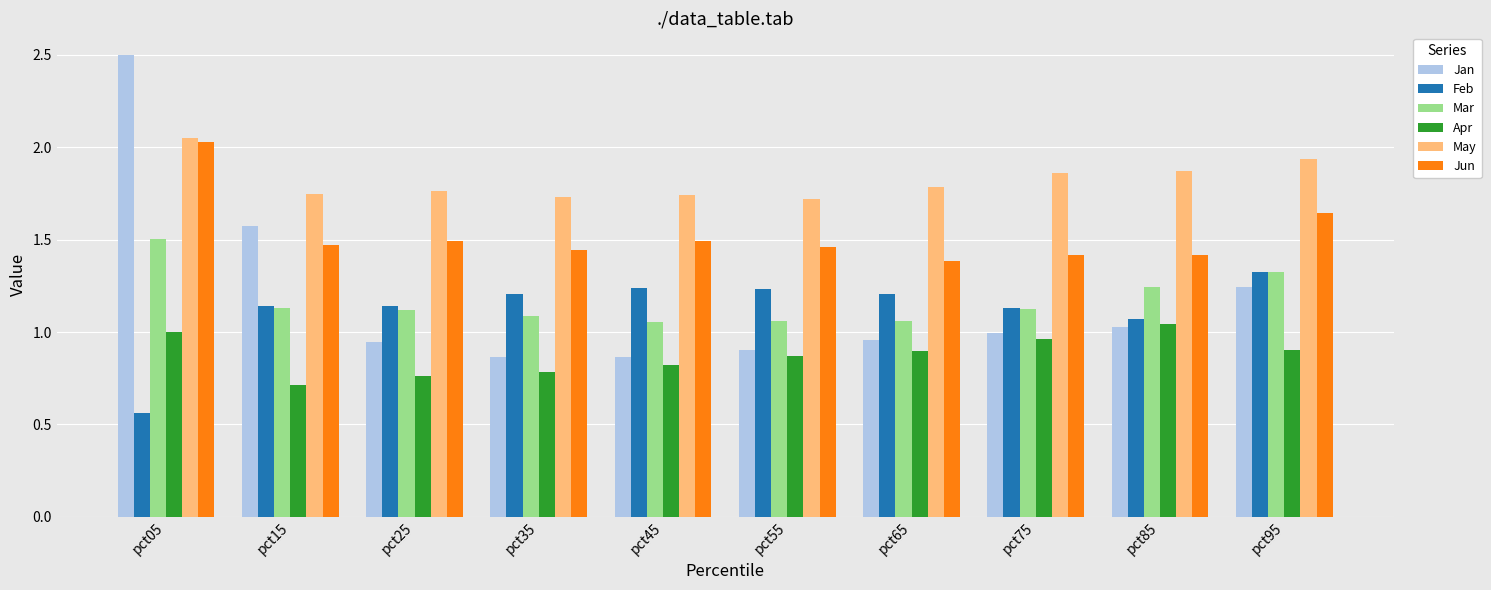

Is it true that Feb equals 1.2 at pct35?

True